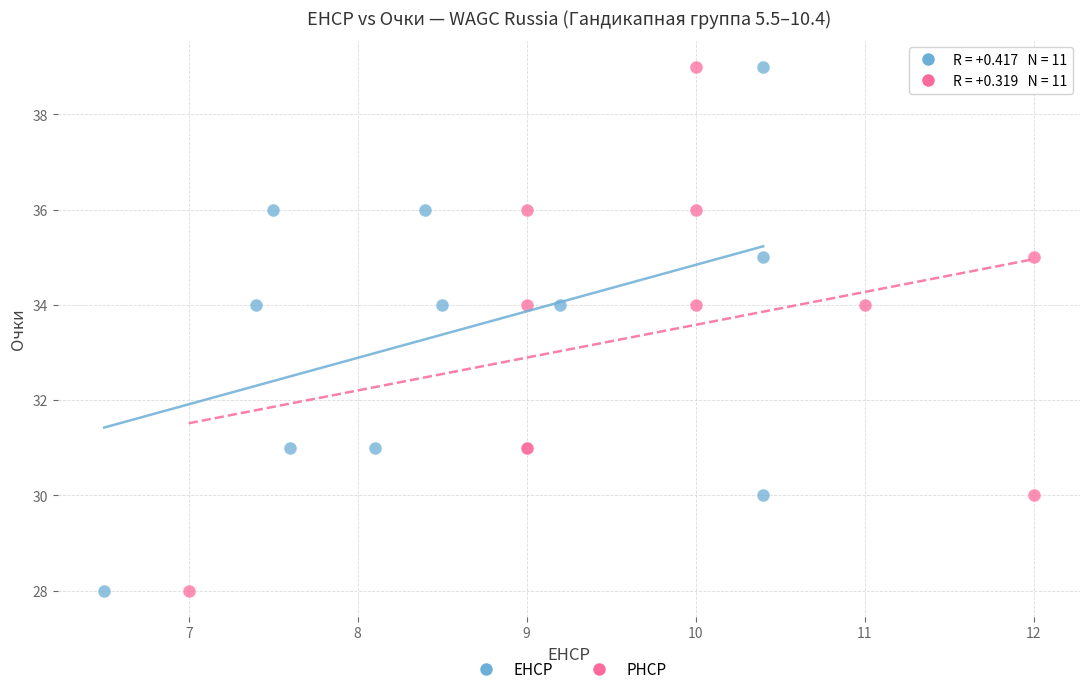

What are all the series names shown in the legend?

EHCP, PHCP